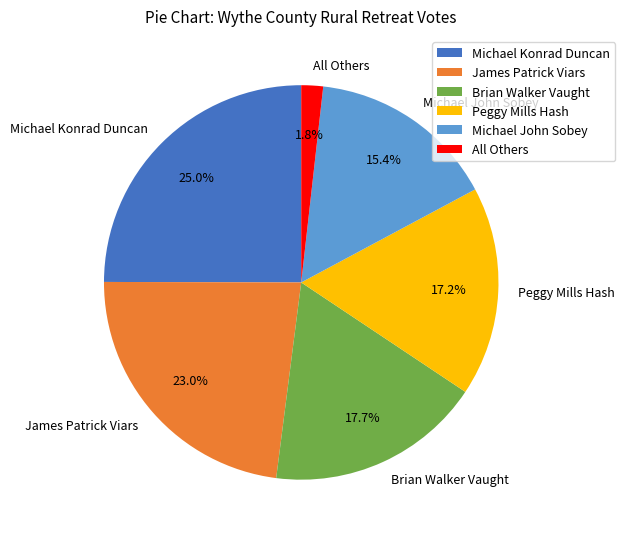

Is Peggy Mills Hash the majority of the pie?

No